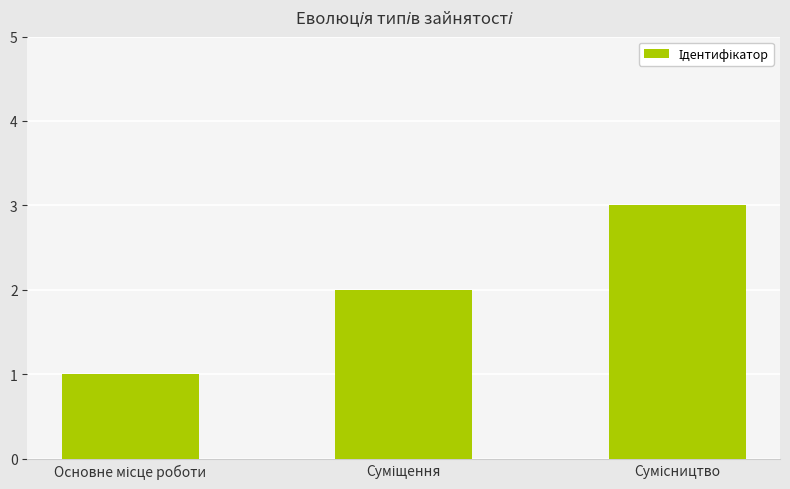

Count the number of data series in this chart.

1